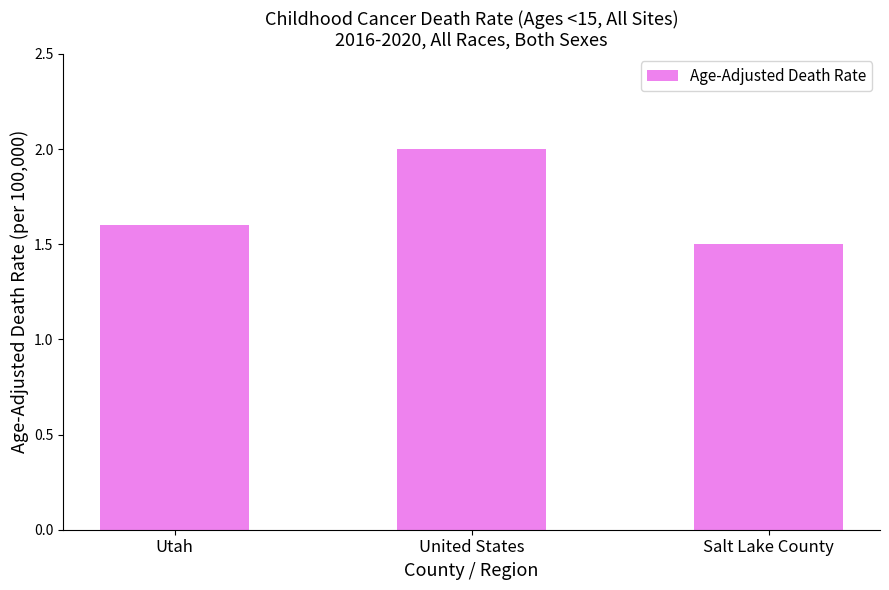

What is the maximum value shown in the chart?

2.0